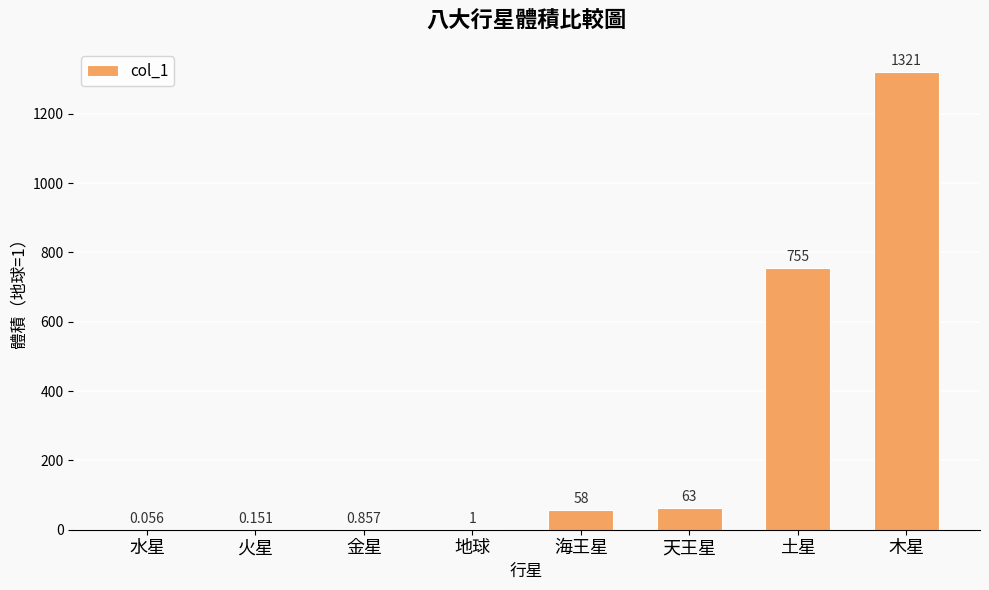

What is the change in value from 地球 to 天王星?

+62.0